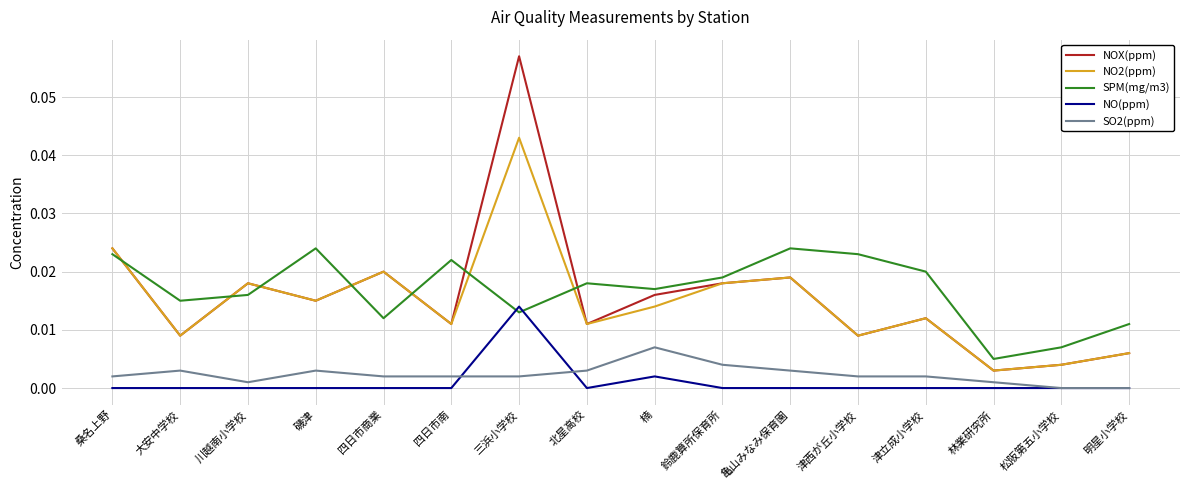

Where is the first local minimum for NOX(ppm)?

大安中学校